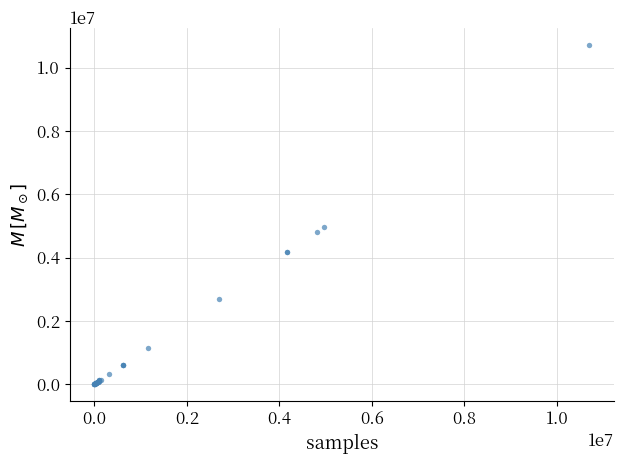

What Y value in the scatter plot is closest to 5364500?

4962700